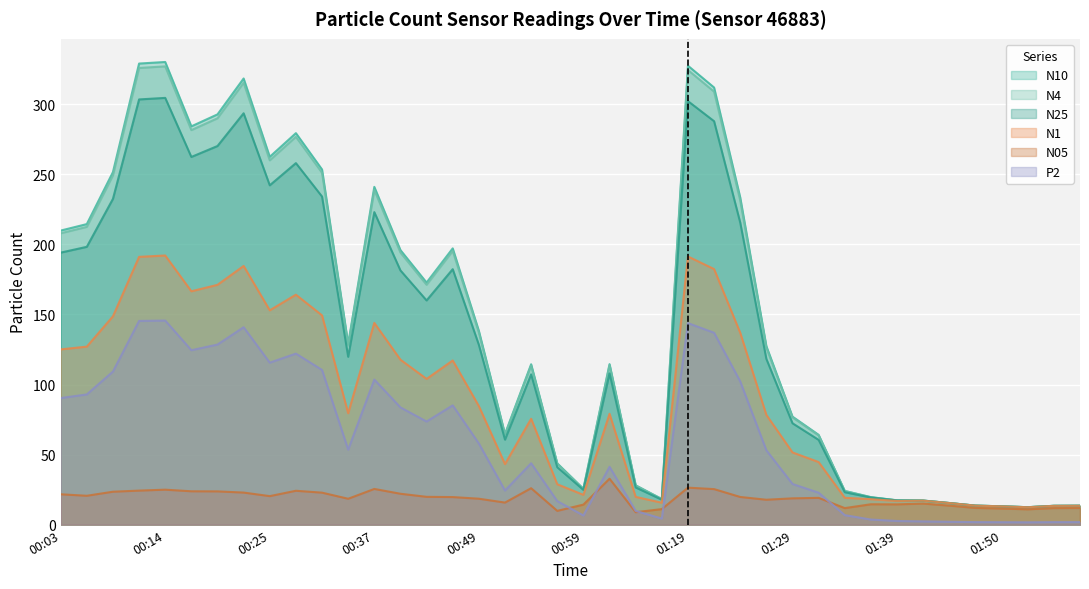

What is the average value of the N4 series?

144.0